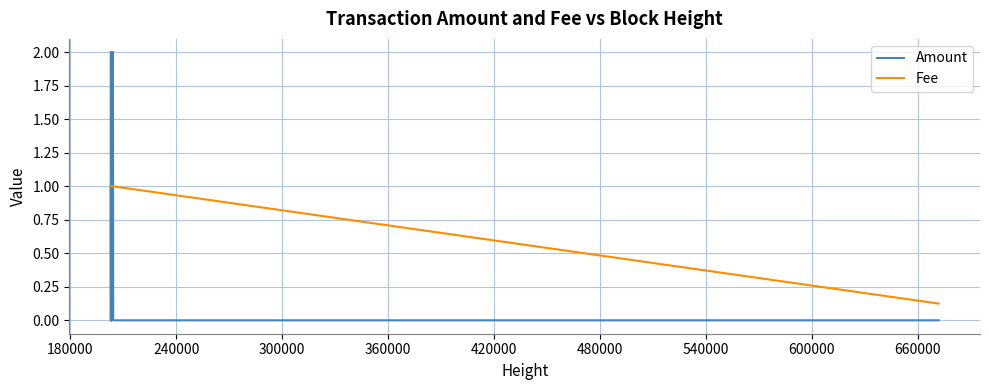

What is the sum of all Amount values?

27.0